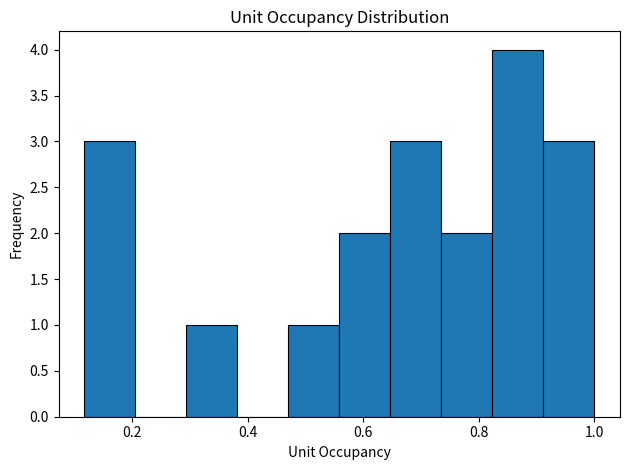

Which range on the x-axis has the tallest bar?

0.82 to 0.92